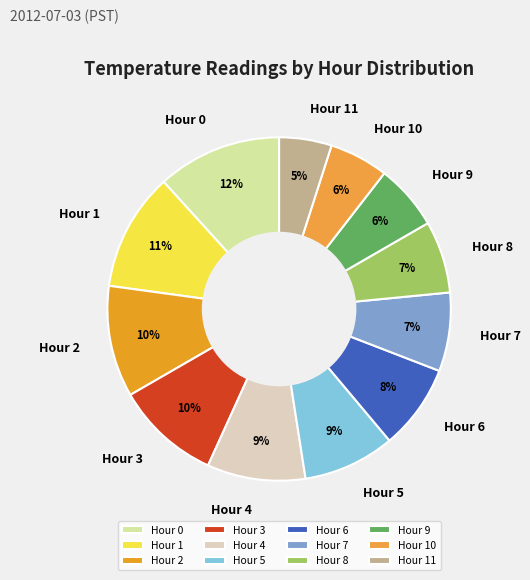

Is it true that Hour 1 is 1% of the pie?

False